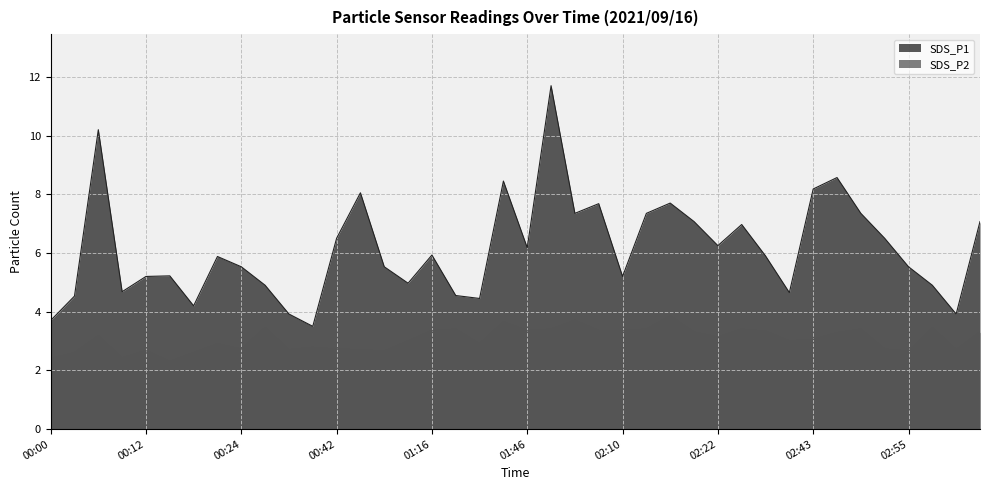

How many interior local valleys does the SDS_P1 series have?

11